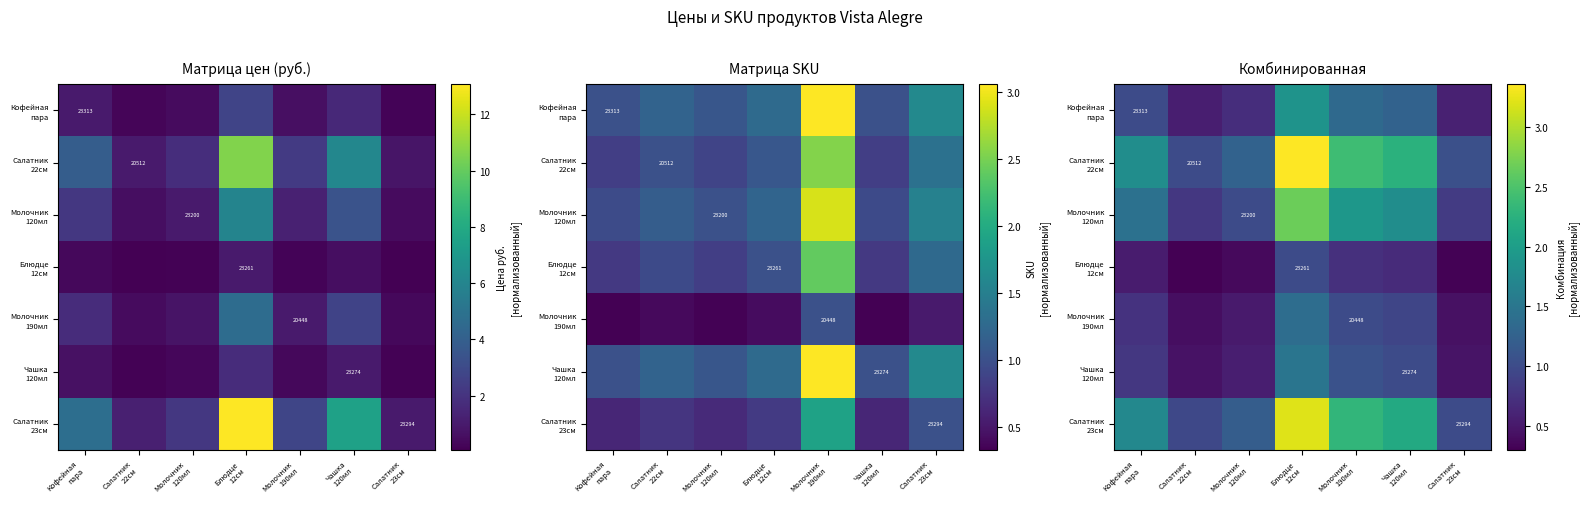

How many categories are shown in the chart?

7